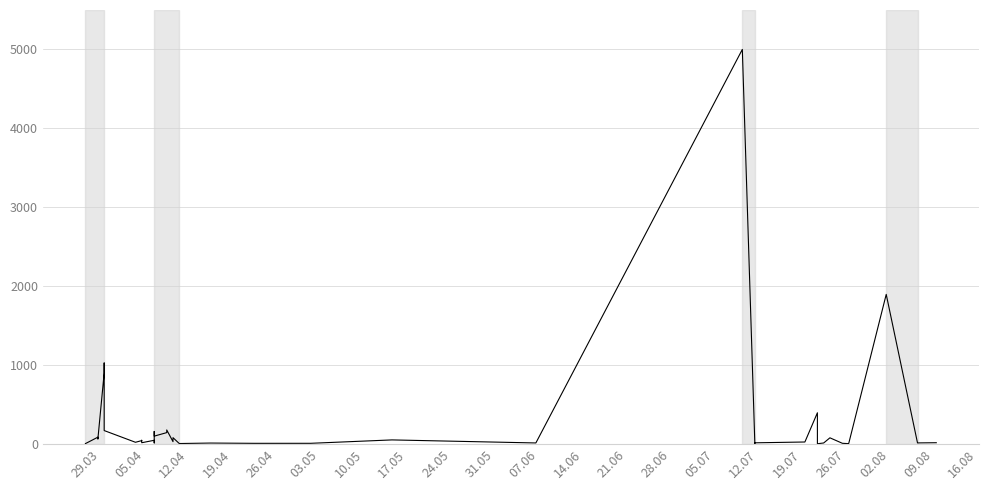

What is the difference between the second highest and minimum values?

1893.9